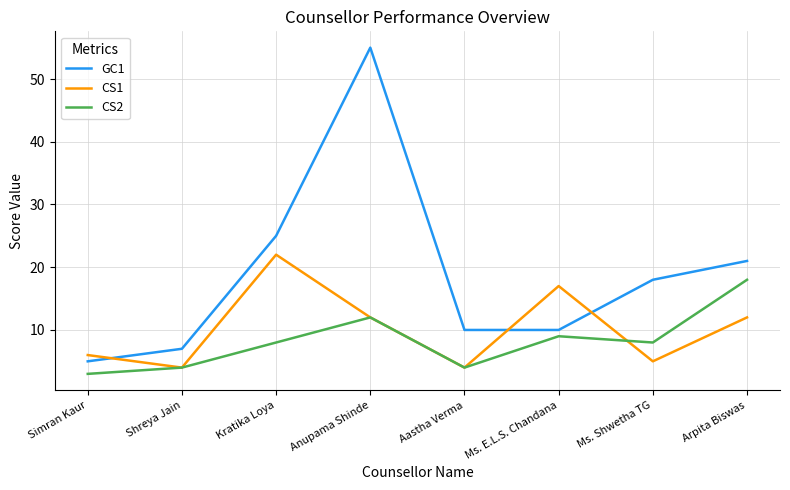

True or false: CS2 and GC1 cross at least once.

False